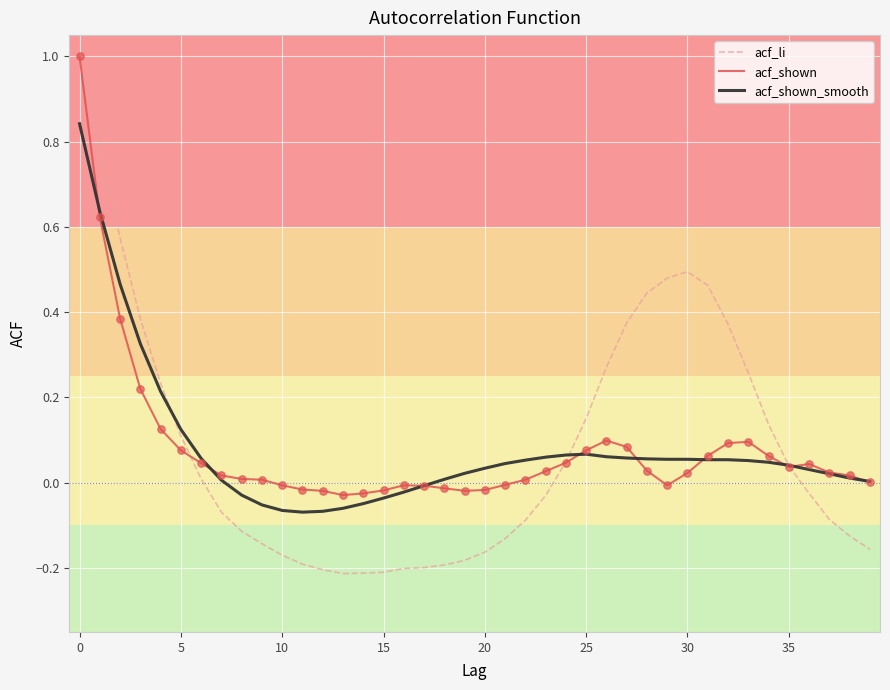

What is the maximum value shown in the chart?

1.0